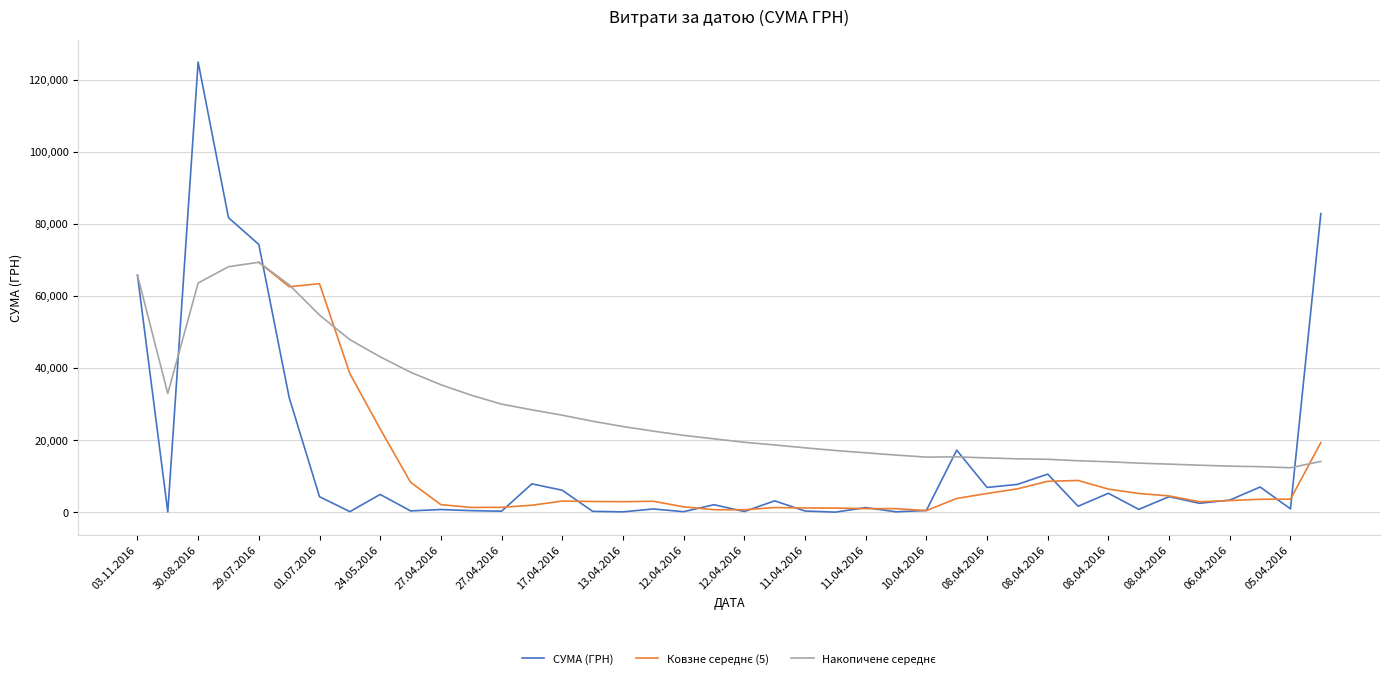

The chart shows a value of 2100.0 at 12.04.2016. True or false?

True